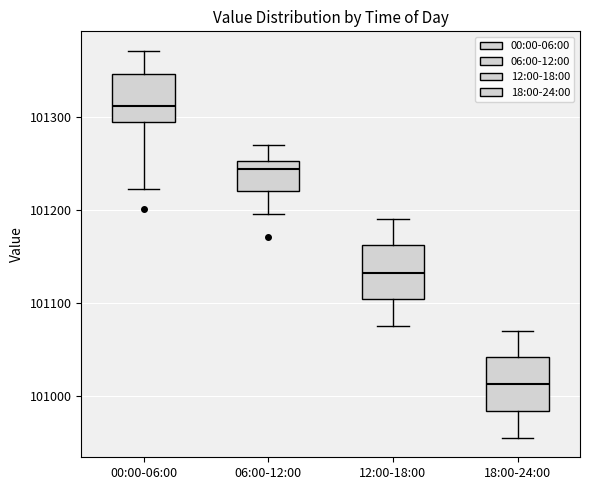

Where does the upper whisker of the box for 00:00-06:00 end on the y-axis? The values are not printed on the chart, so give them approximately, as read against the axis.

101370